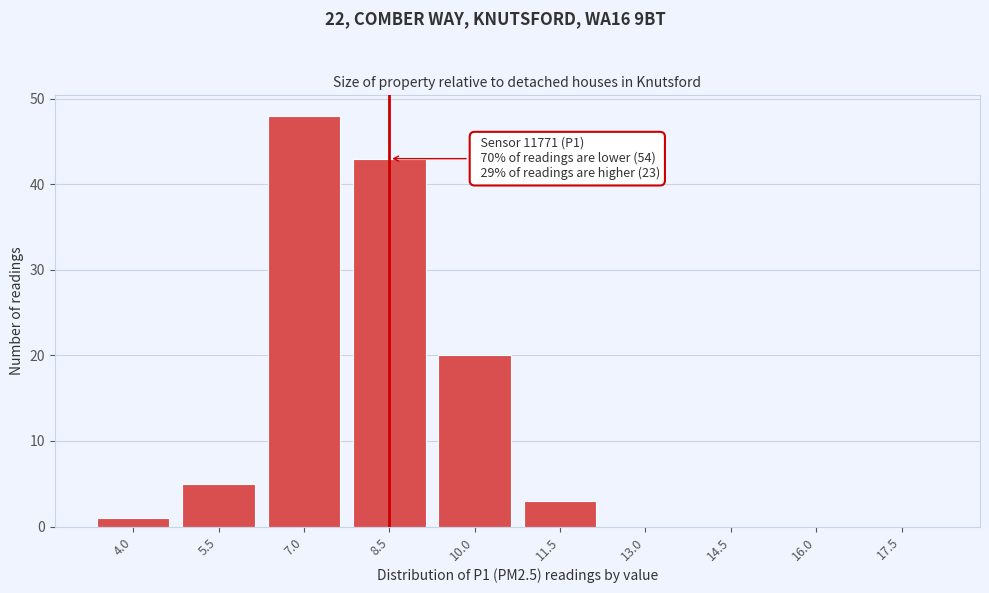

Reading right to left, extract all data points from this chart.

17.5=0	16.0=0	14.5=0	13.0=0	11.5=3	10.0=20	8.5=43	7.0=48	5.5=5	4.0=1